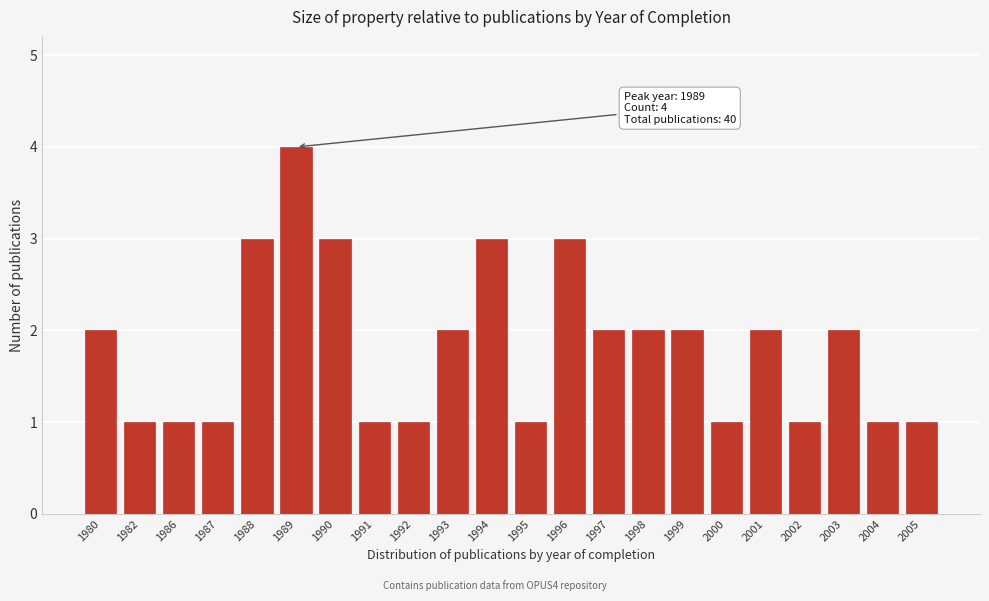

Reading left to right, transcribe all the data shown in this chart.

2	1	1	1	3	4	3	1	1	2	3	1	3	2	2	2	1	2	1	2	1	1